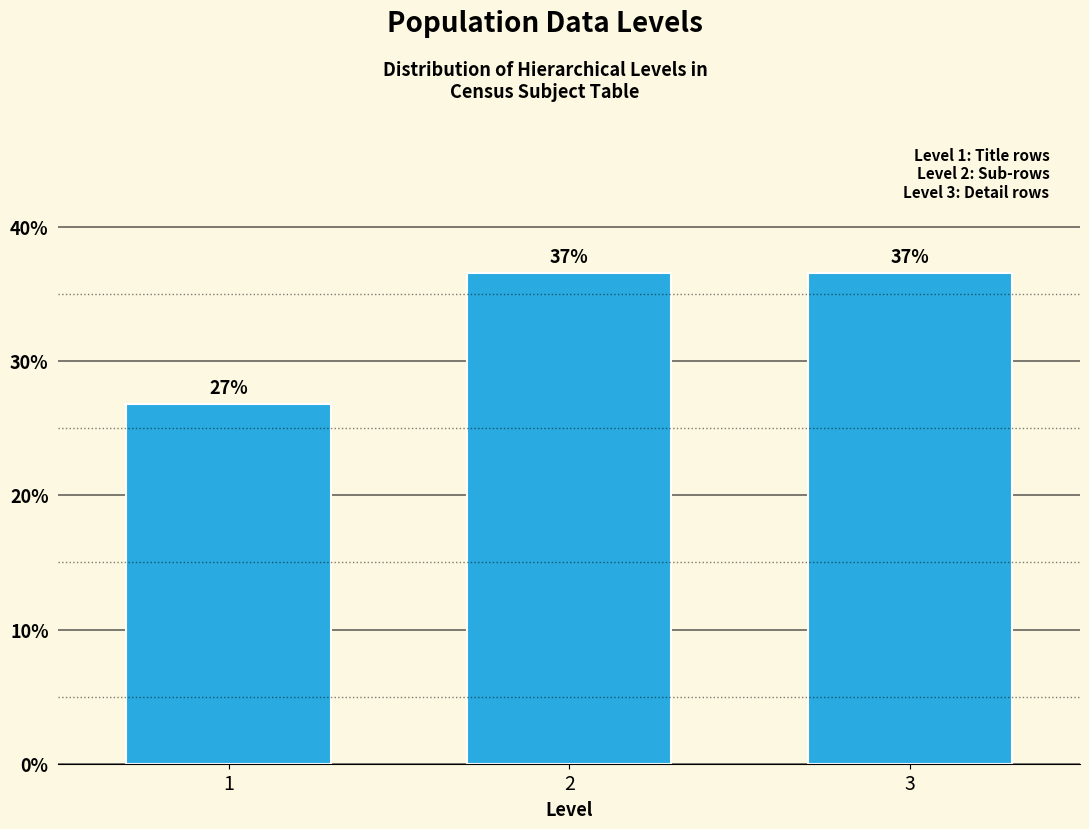

How many bars are there in total?

3